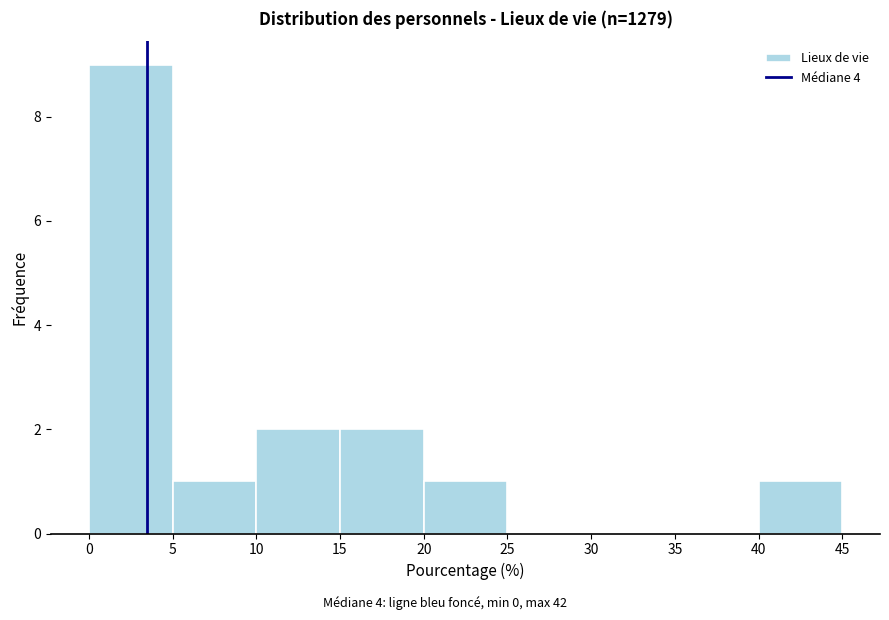

Reading left to right, transcribe this chart: for each bar, give the range it covers on the x-axis and its height. The values are not printed on the chart, so give them approximately, as read against the axis.

0 to 5: 9
5 to 10: 1
10 to 15: 2
15 to 20: 2
20 to 25: 1
25 to 30: 0
30 to 35: 0
35 to 40: 0
40 to 45: 1